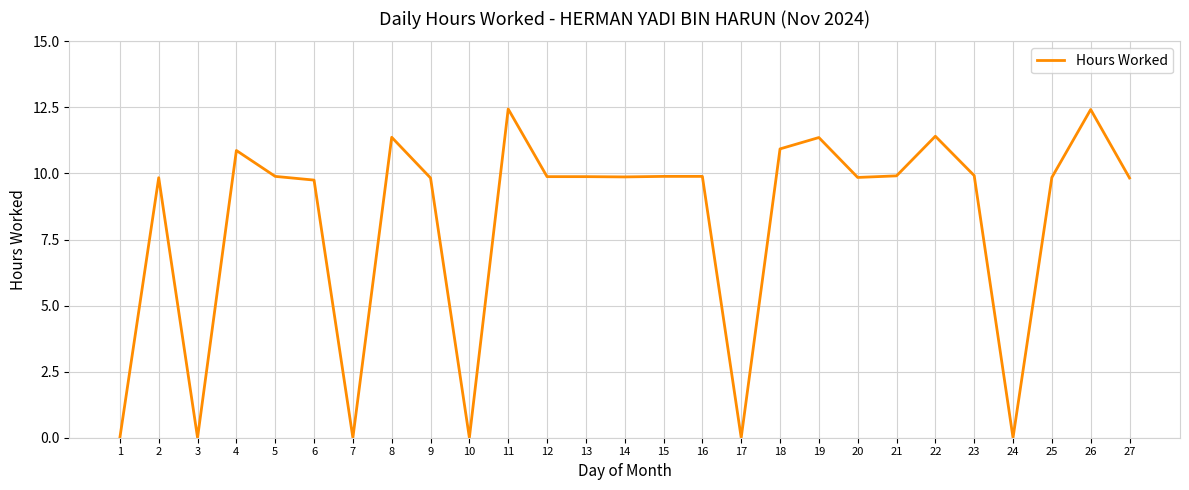

How many lines are shown in the chart?

1